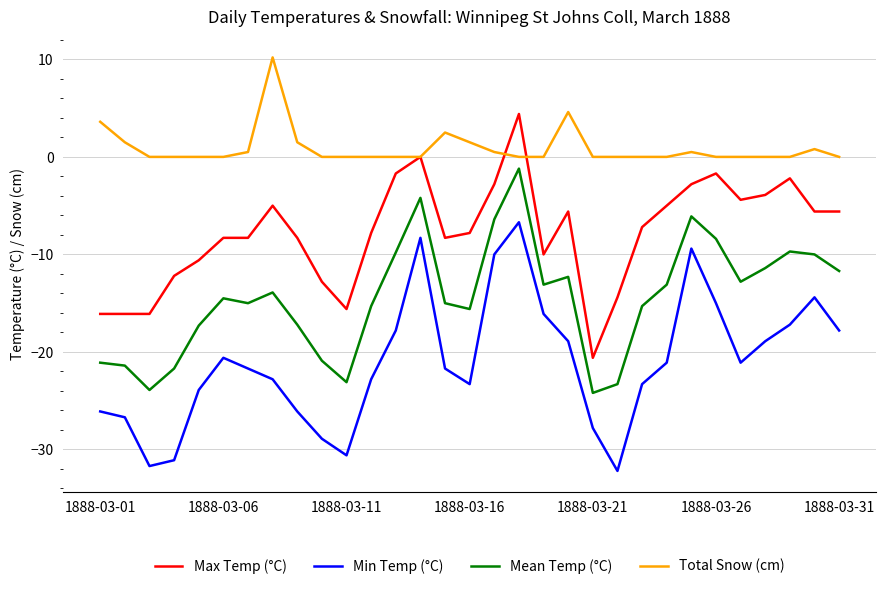

What is the highest value of the Min Temp (°C) series?

-6.7